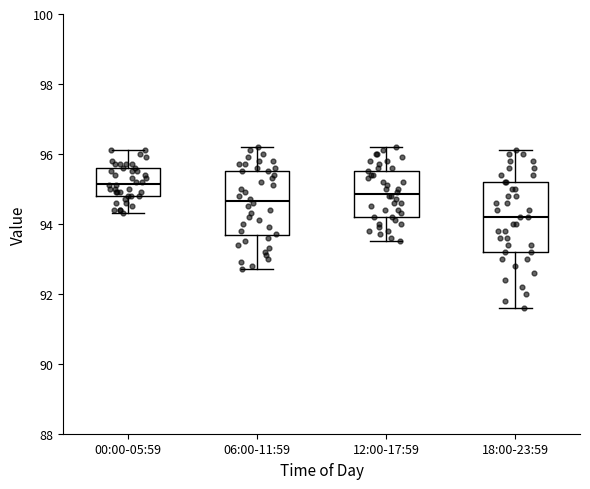

Where does the lower whisker of the box for 18:00-23:59 end on the y-axis? The values are not printed on the chart, so give them approximately, as read against the axis.

91.6